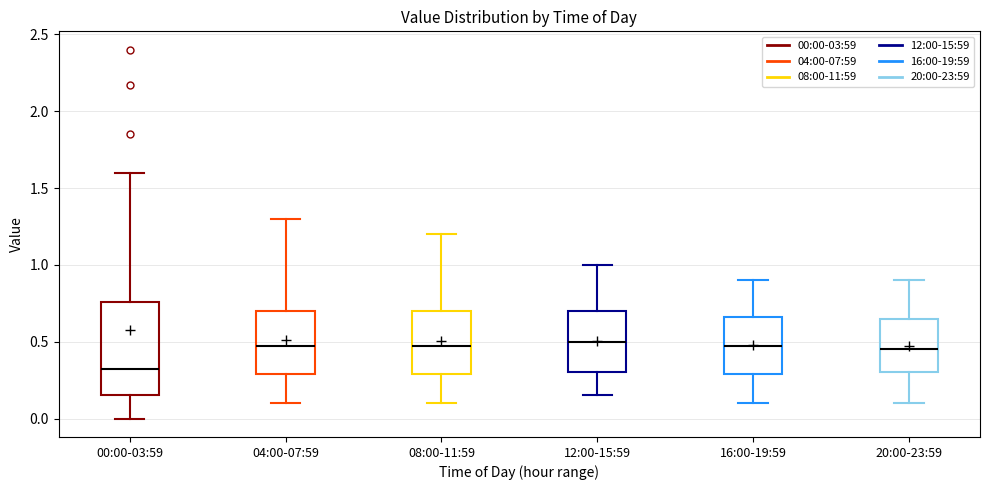

Reading left to right, read every box against the y-axis: the position of its median line, the range the box covers, and the ends of its whiskers. The values are not printed on the chart, so give them approximately, as read against the axis.

00:00-03:59: median 0.35, box 0.15 to 0.75, whiskers 0.00 to 1.60
04:00-07:59: median 0.50, box 0.30 to 0.70, whiskers 0.10 to 1.30
08:00-11:59: median 0.50, box 0.30 to 0.70, whiskers 0.10 to 1.20
12:00-15:59: median 0.50, box 0.30 to 0.70, whiskers 0.15 to 1.00
16:00-19:59: median 0.50, box 0.30 to 0.65, whiskers 0.10 to 0.90
20:00-23:59: median 0.45, box 0.30 to 0.65, whiskers 0.10 to 0.90